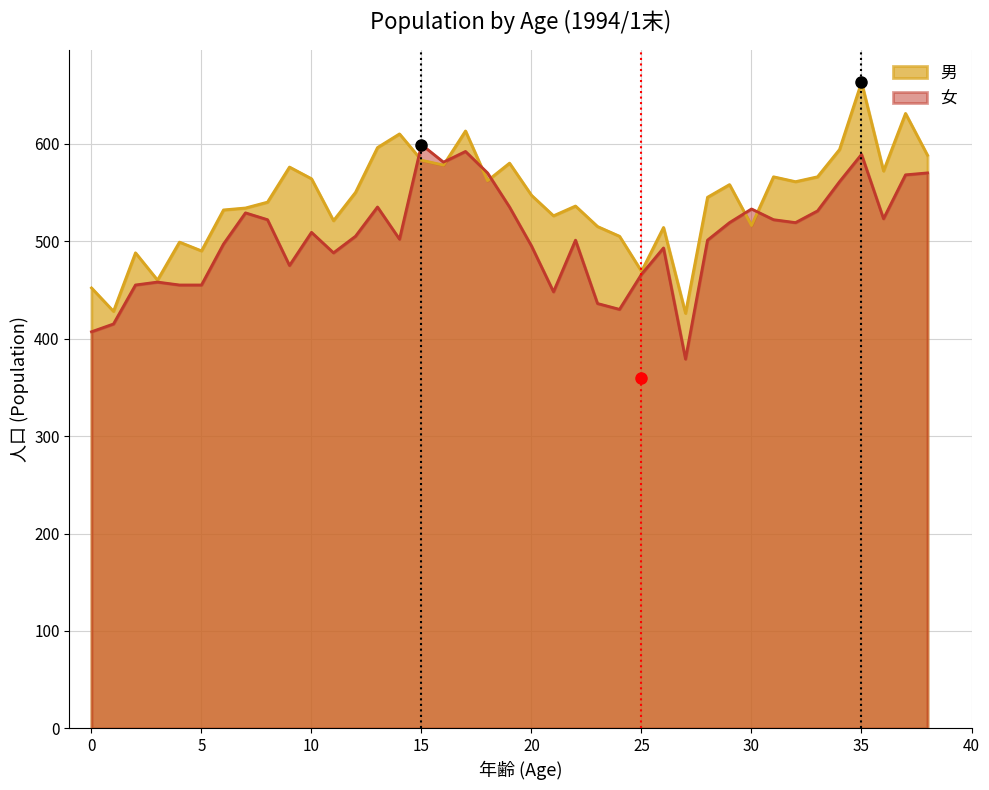

What is the difference between the second highest and second lowest values in the 男 series?

203